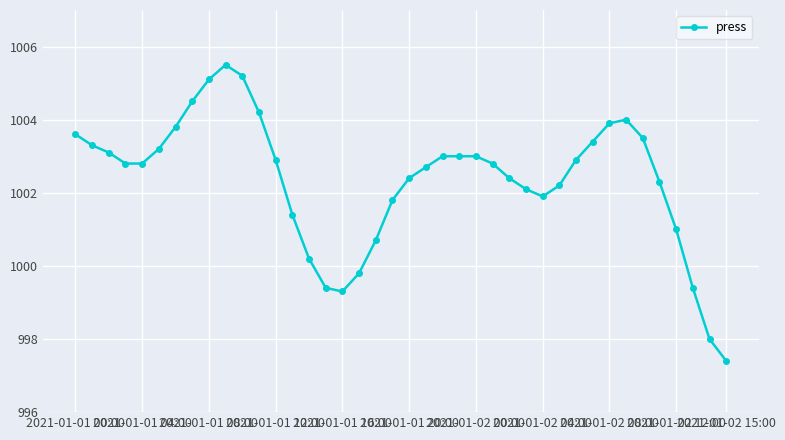

What is the value of the 26th point from the left?

1002.8